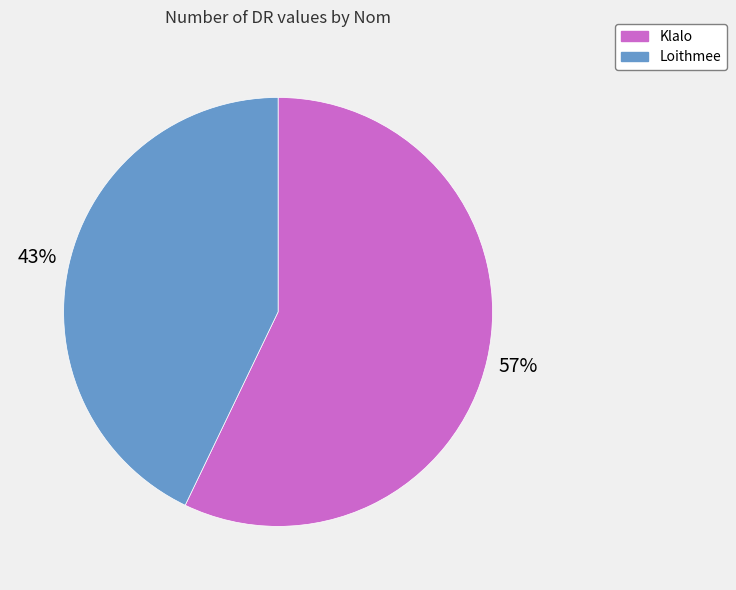

Which has a higher value, Loithmee or Klalo?

Klalo